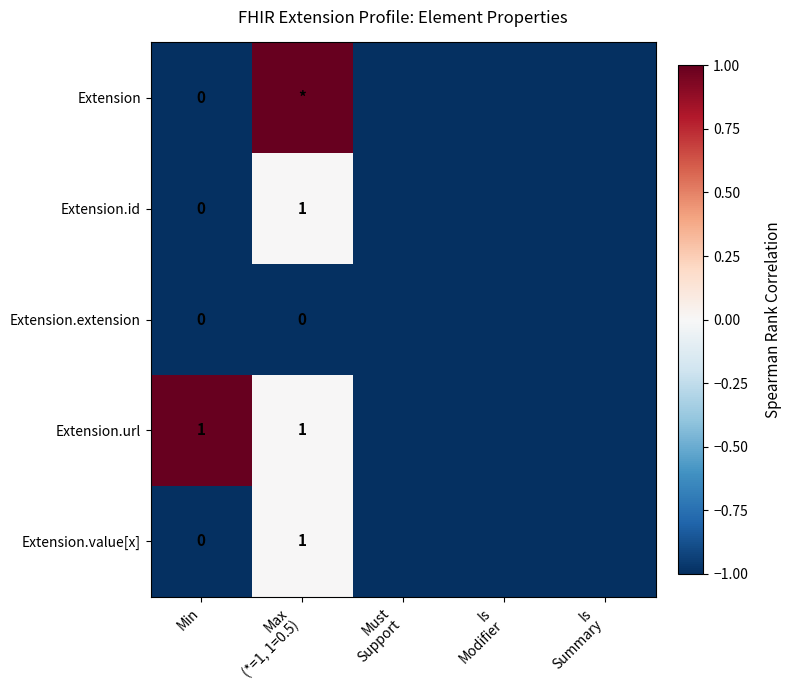

Which label corresponds to the smallest value in the chart?

Min